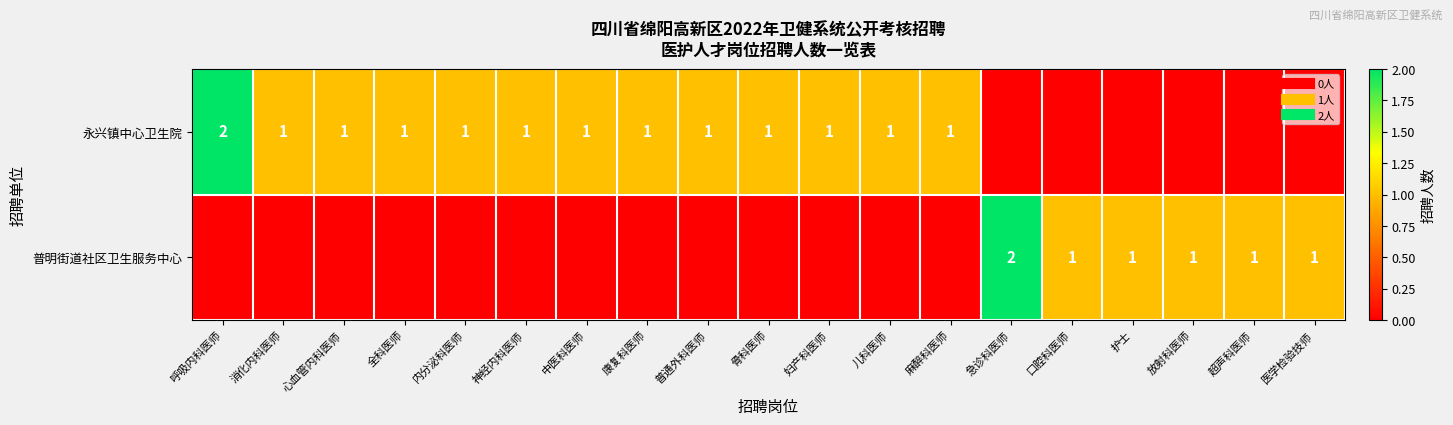

Is the value of 普明街道社区卫生服务中心 at 普通外科医师 greater than the value of 永兴镇中心卫生院 at 全科医师?

No